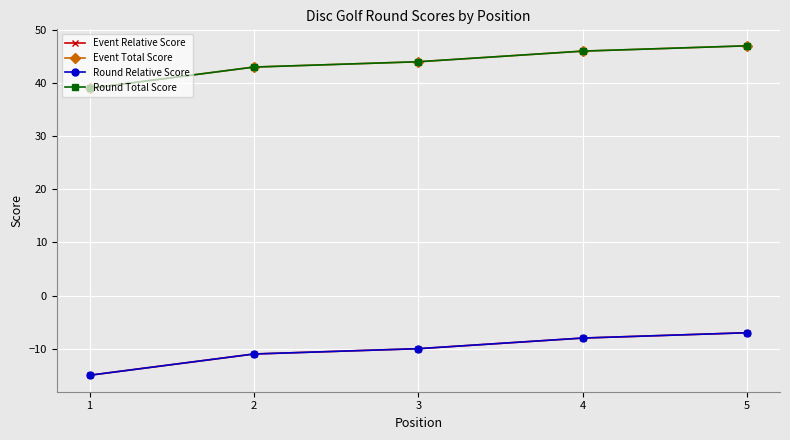

Is the value of Round Total Score at 3 greater than the value of Event Relative Score at 4?

Yes